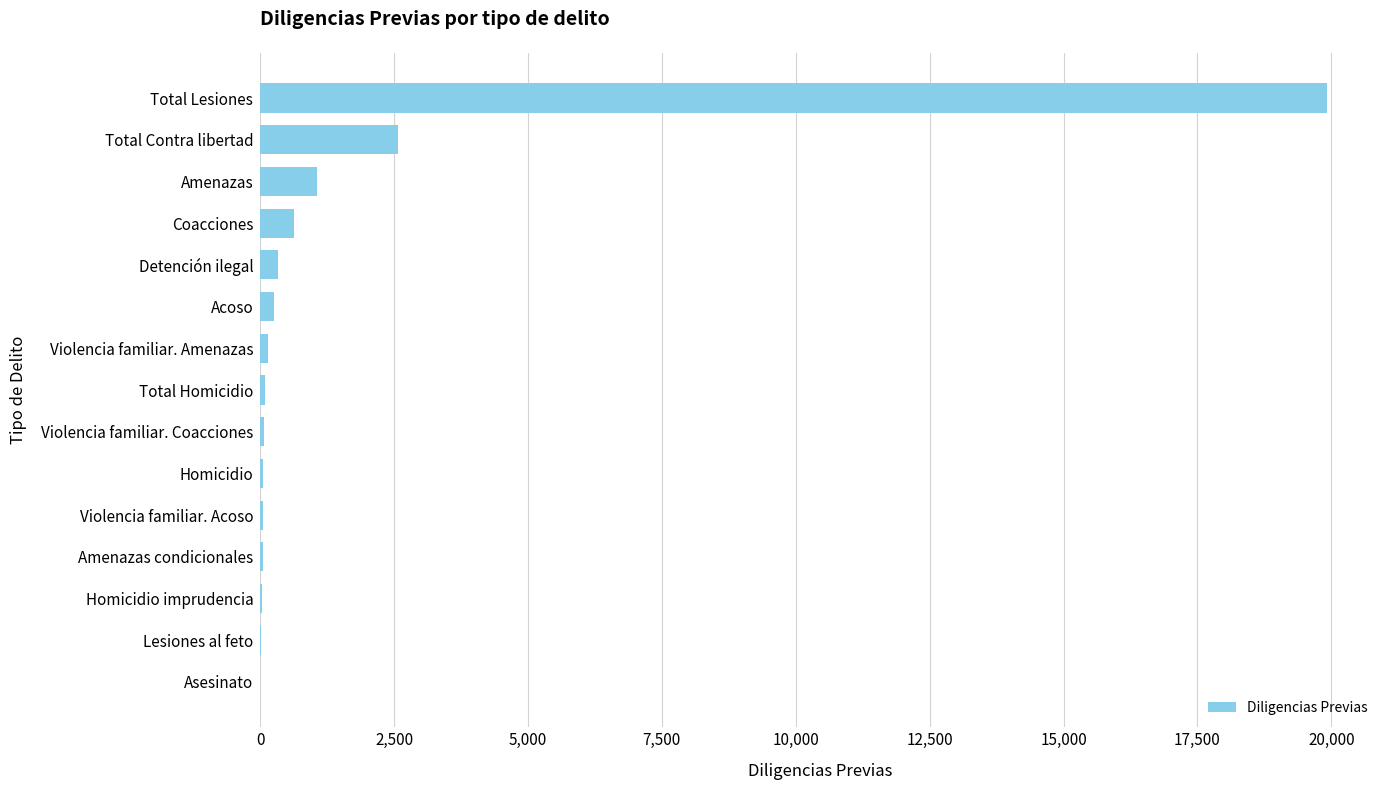

What is the sum of all values?

25257